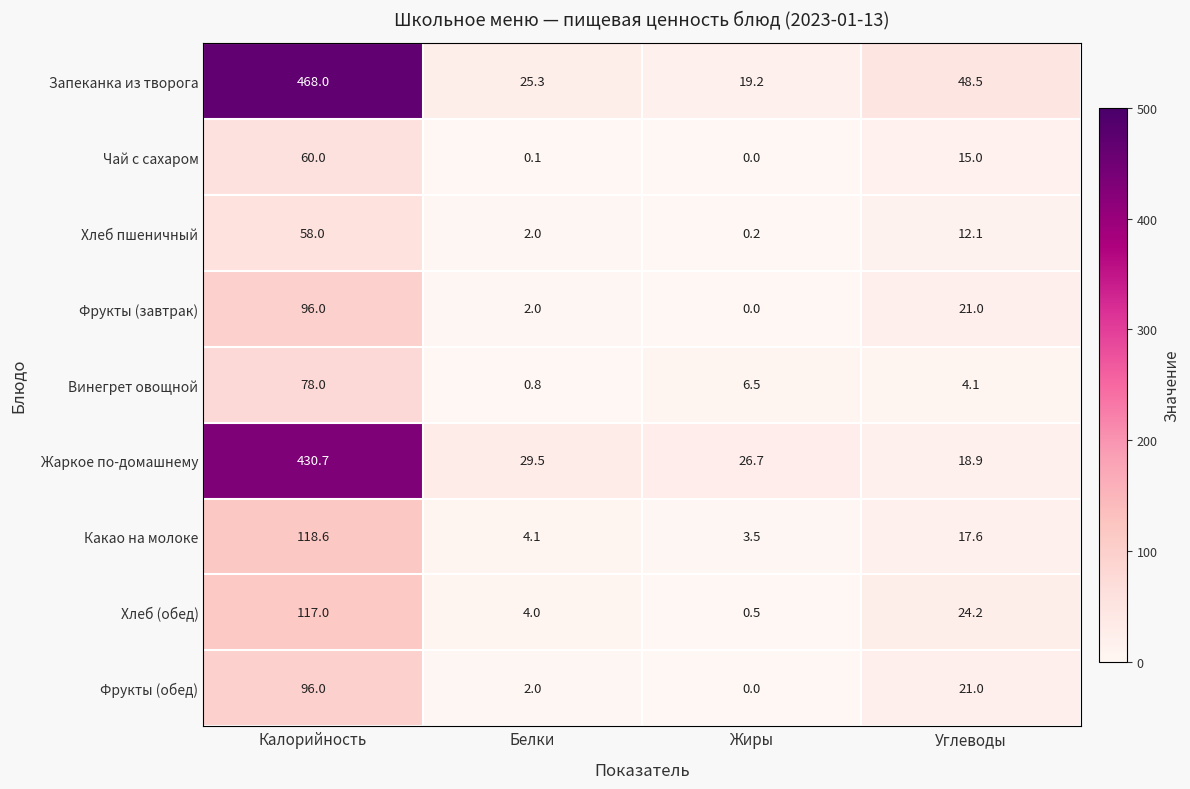

How many data points does each series have?

4